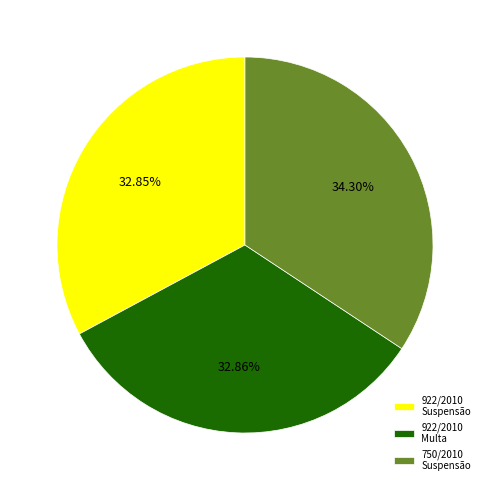

Is there a majority slice in this chart?

No